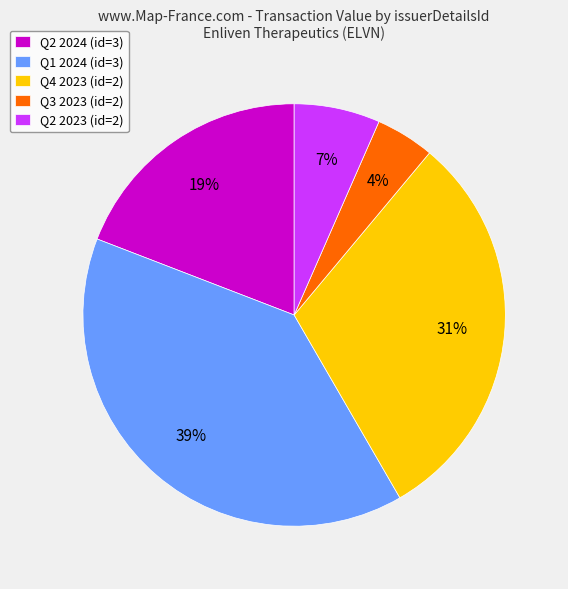

Is there any slice that represents more than half of the pie?

No